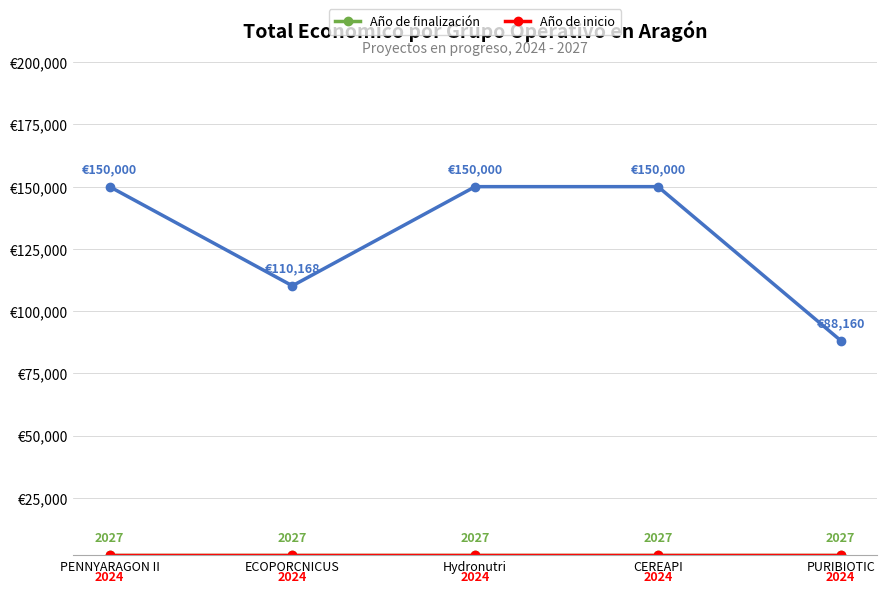

What is the label of the 4th point from the right?

ECOPORCNICUS